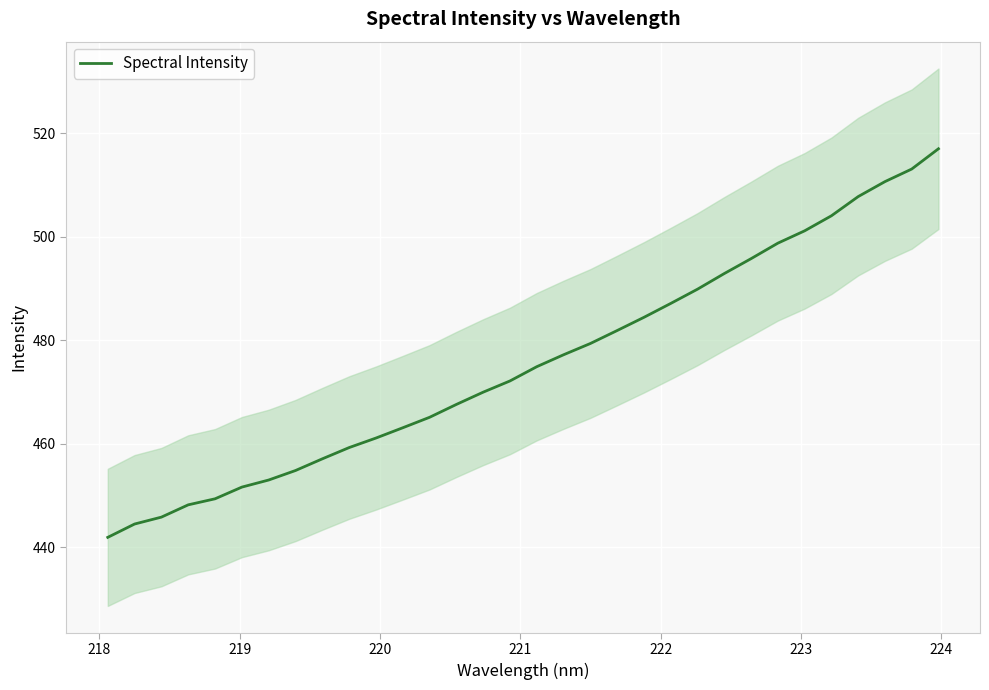

Count the number of values greater than 474.

16